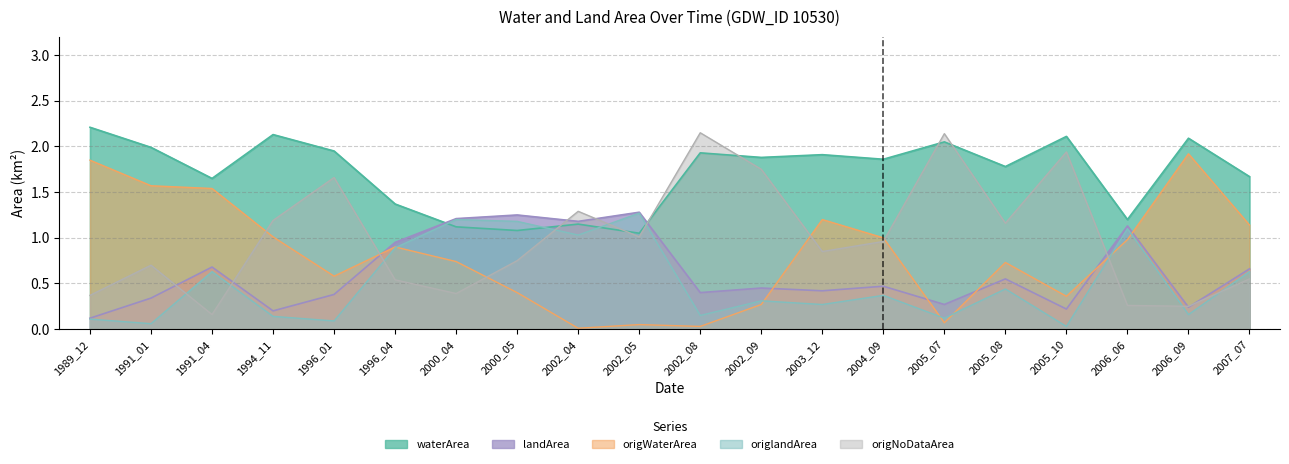

At which label does landArea reach its peak?

2002_05